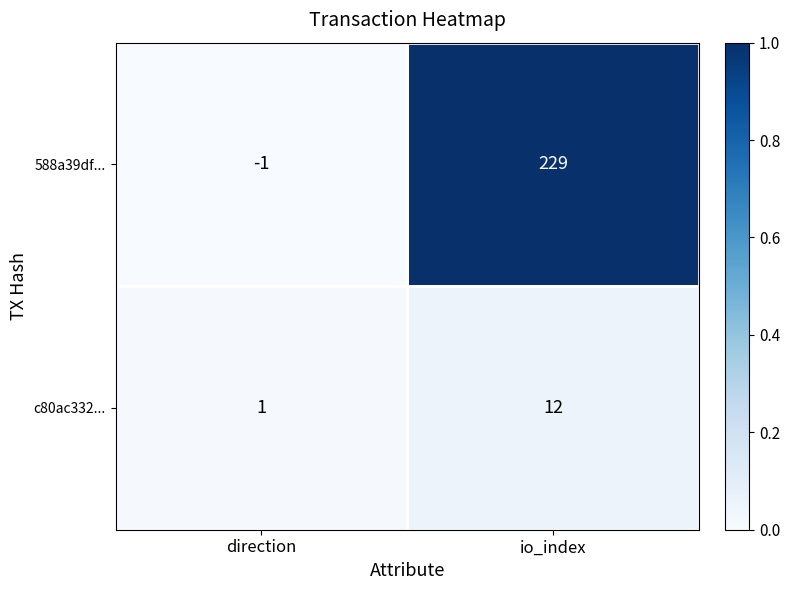

Which series changed the most between direction and io_index?

588a39df...